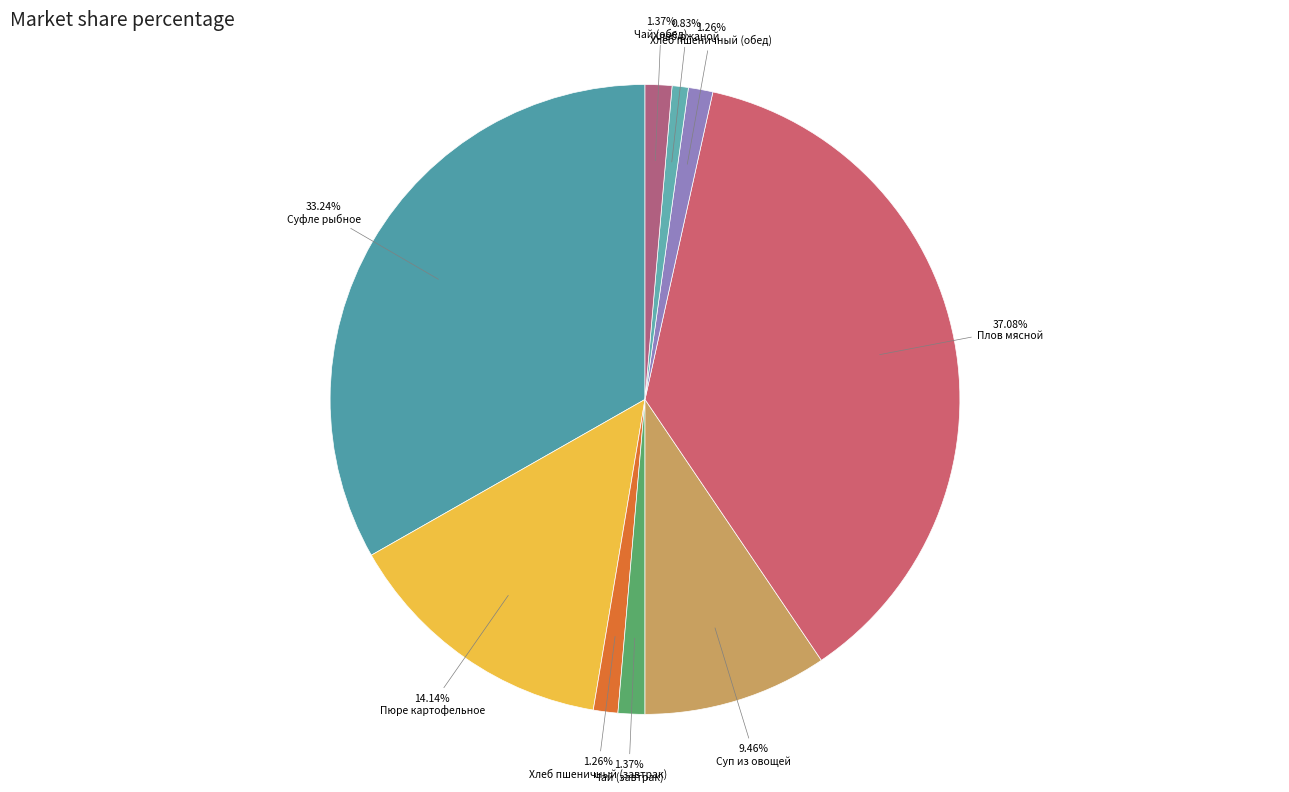

Count the number of slices in the pie.

9